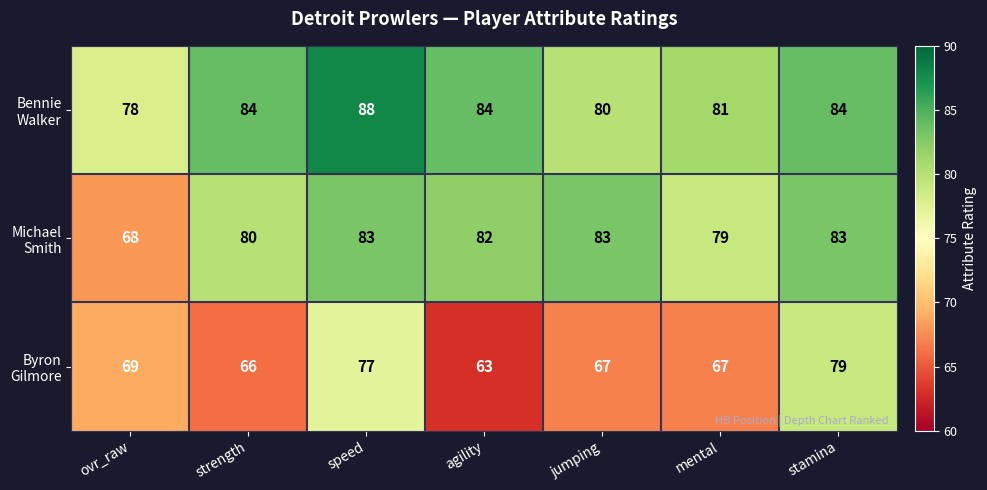

How many distinct data groups are displayed?

3